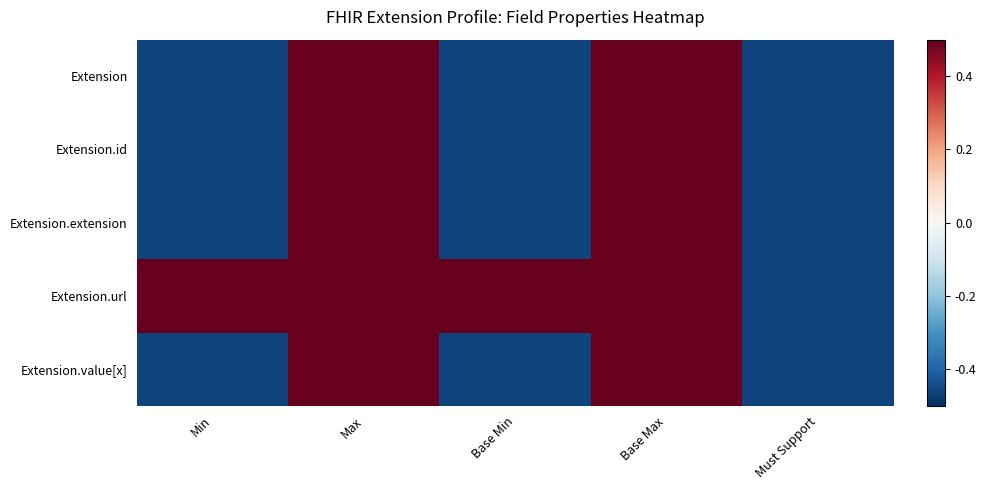

Reading right to left, list all the values displayed in this chart.

Extension: Must Support=-0.5	Base Max=0.5	Base Min=-0.5	Max=0.5	Min=-0.5
Extension.id: Must Support=-0.5	Base Max=0.5	Base Min=-0.5	Max=0.5	Min=-0.5
Extension.extension: Must Support=-0.5	Base Max=0.5	Base Min=-0.5	Max=0.5	Min=-0.5
Extension.url: Must Support=-0.5	Base Max=0.5	Base Min=0.5	Max=0.5	Min=0.5
Extension.value[x]: Must Support=-0.5	Base Max=0.5	Base Min=-0.5	Max=0.5	Min=-0.5